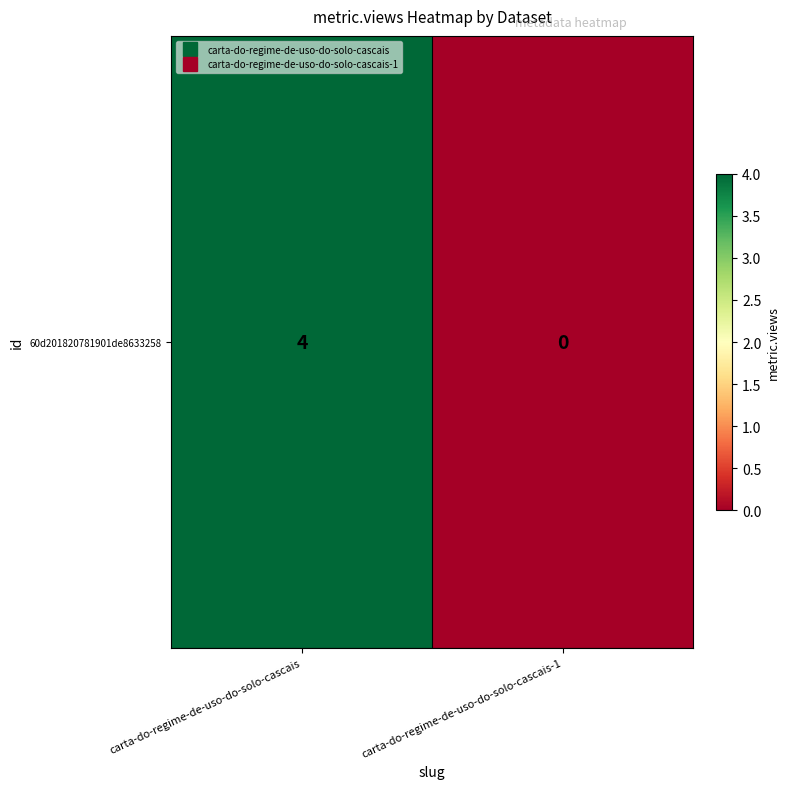

Between carta-do-regime-de-uso-do-solo-cascais-1 and carta-do-regime-de-uso-do-solo-cascais, which is larger?

carta-do-regime-de-uso-do-solo-cascais